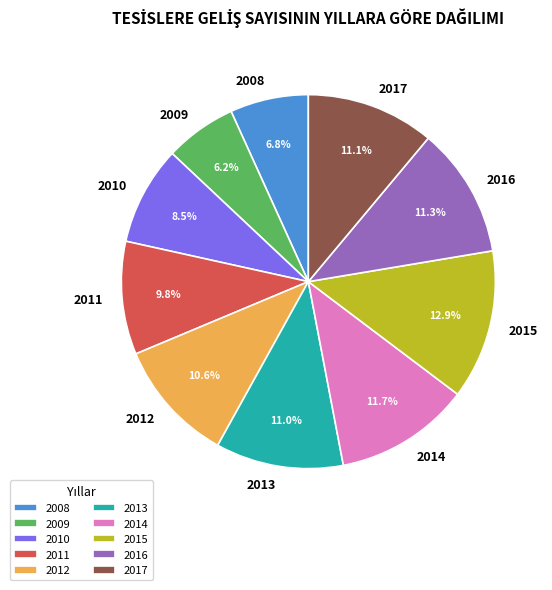

Does 2012 represent more than half of the total?

No